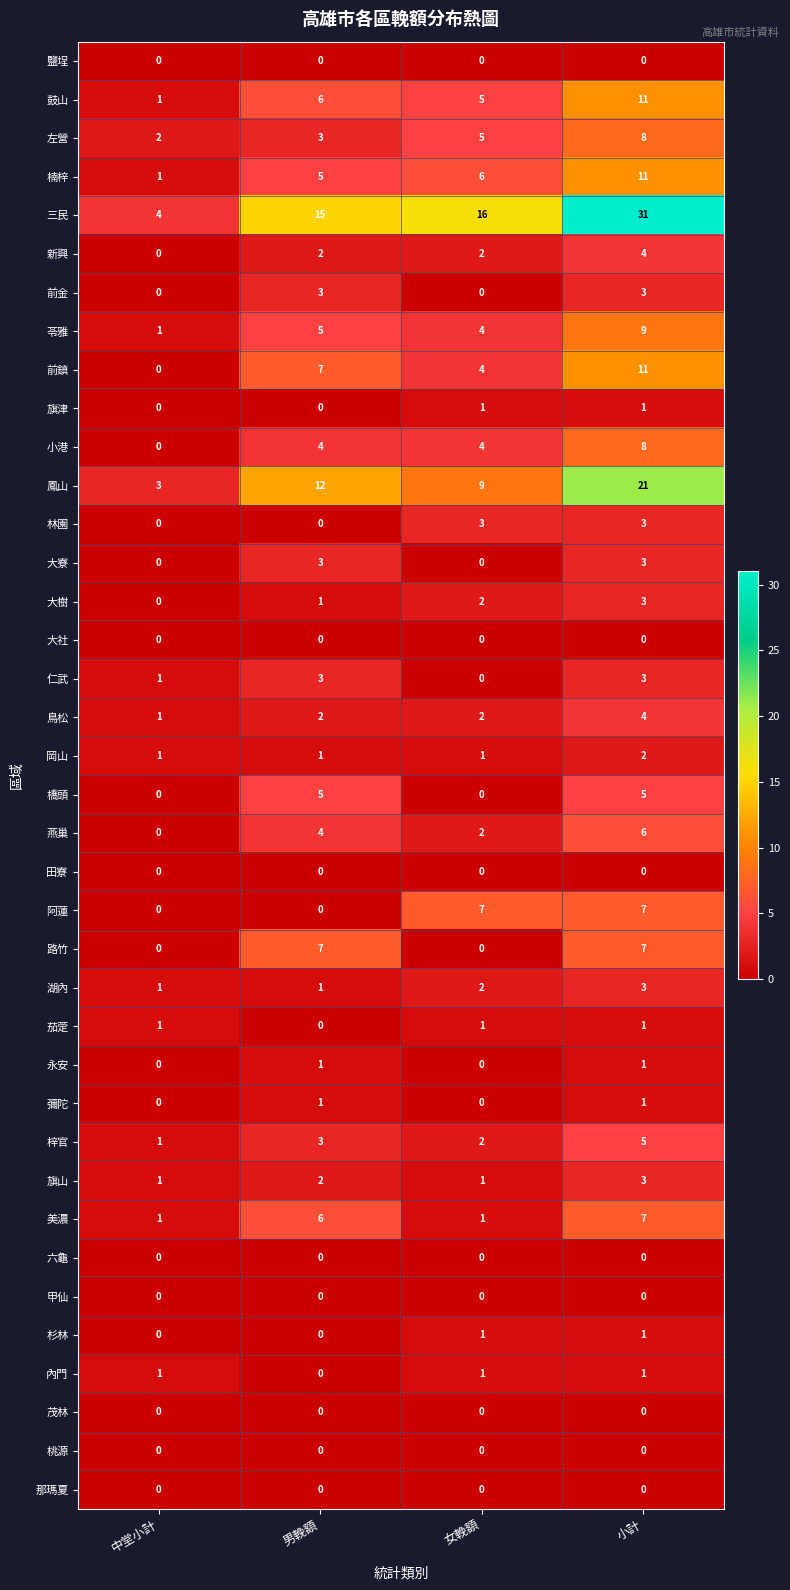

List the labels in order of 三民 value, smallest first.

中堂小計, 男輓額, 女輓額, 小計